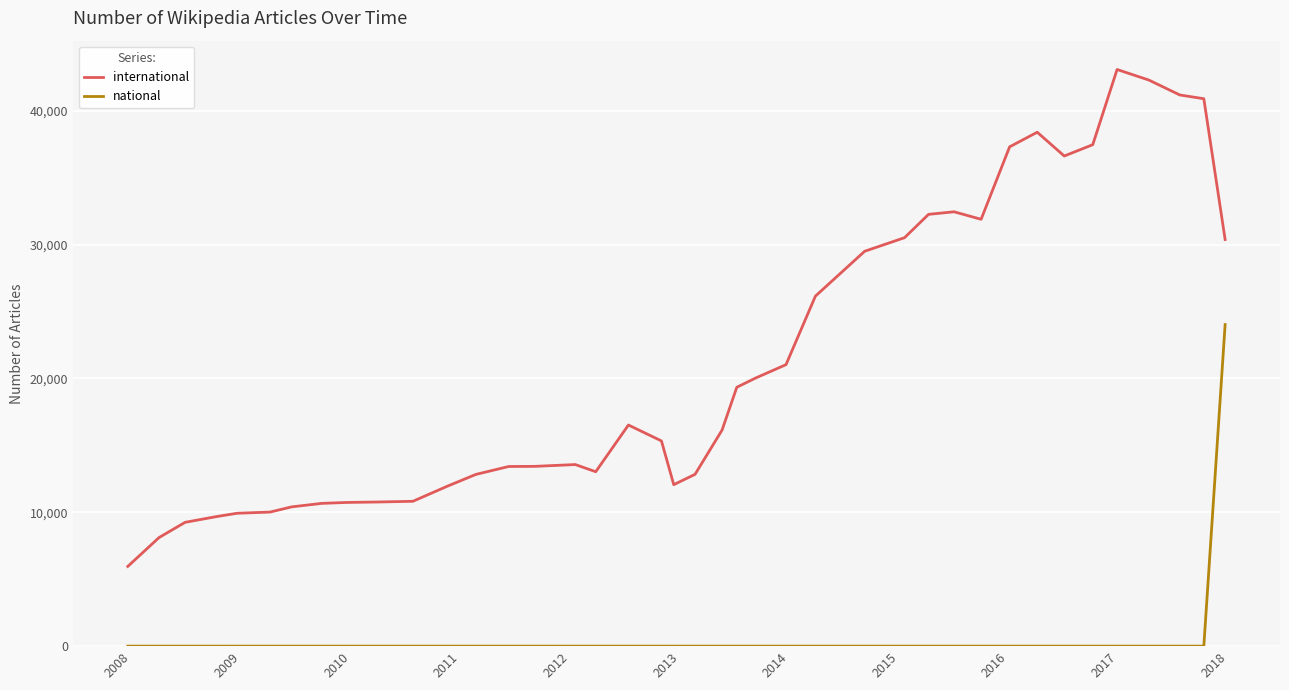

Rank the series by their maximum value, from highest to lowest.

international, national